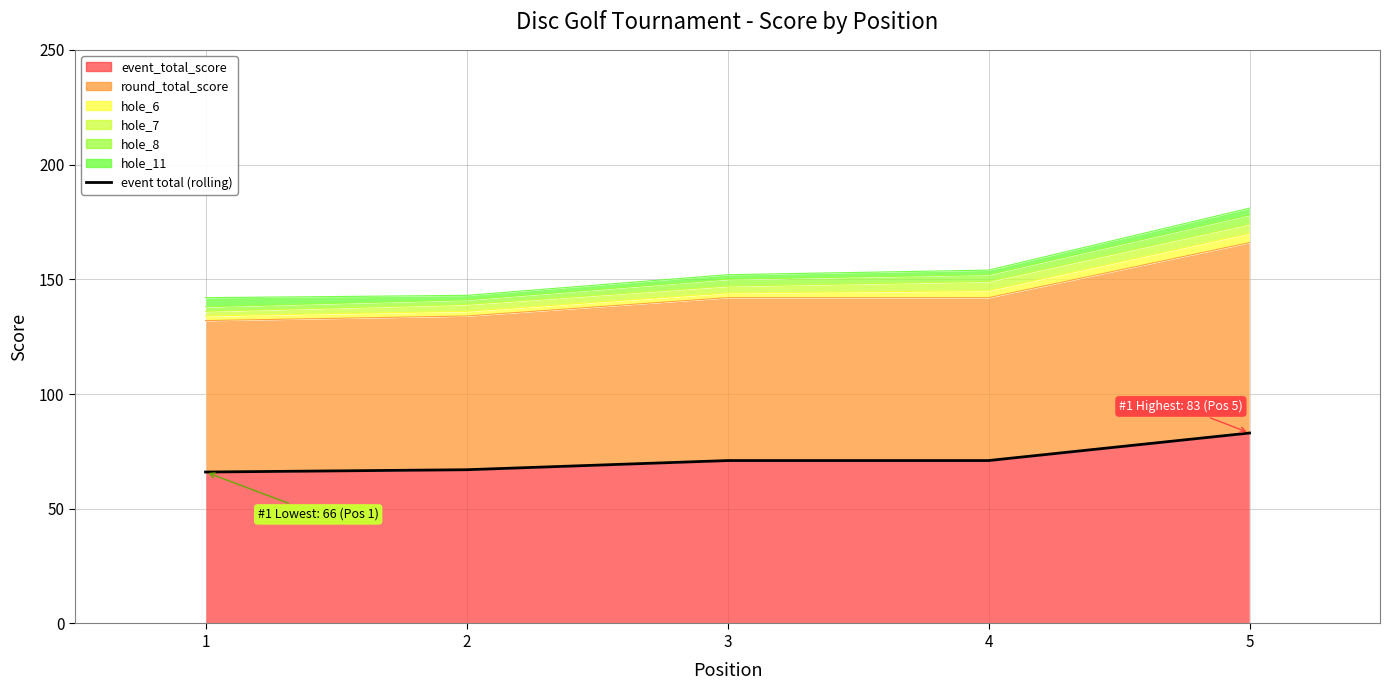

List the labels in order of value, smallest first.

1, 2, 3, 4, 5